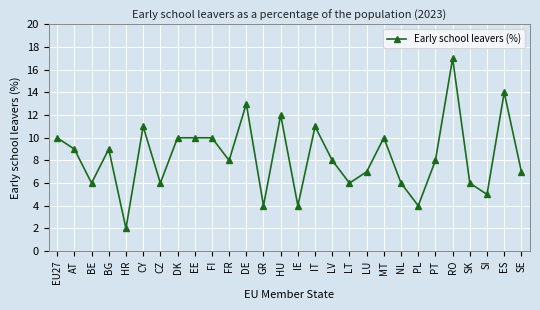

Read the value at EU27.

10